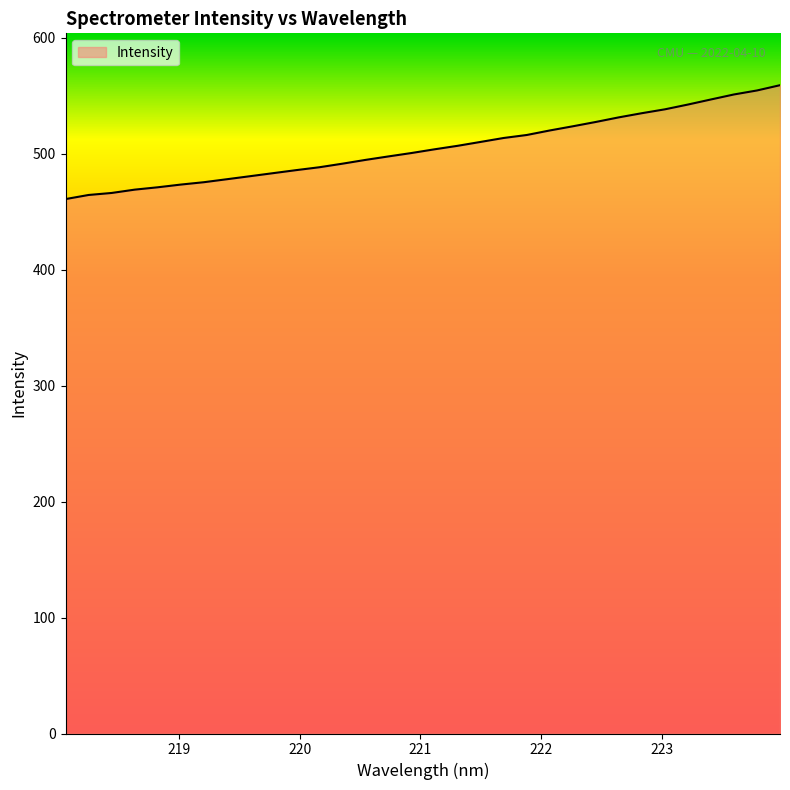

What is the minimum value shown in the chart?

460.8